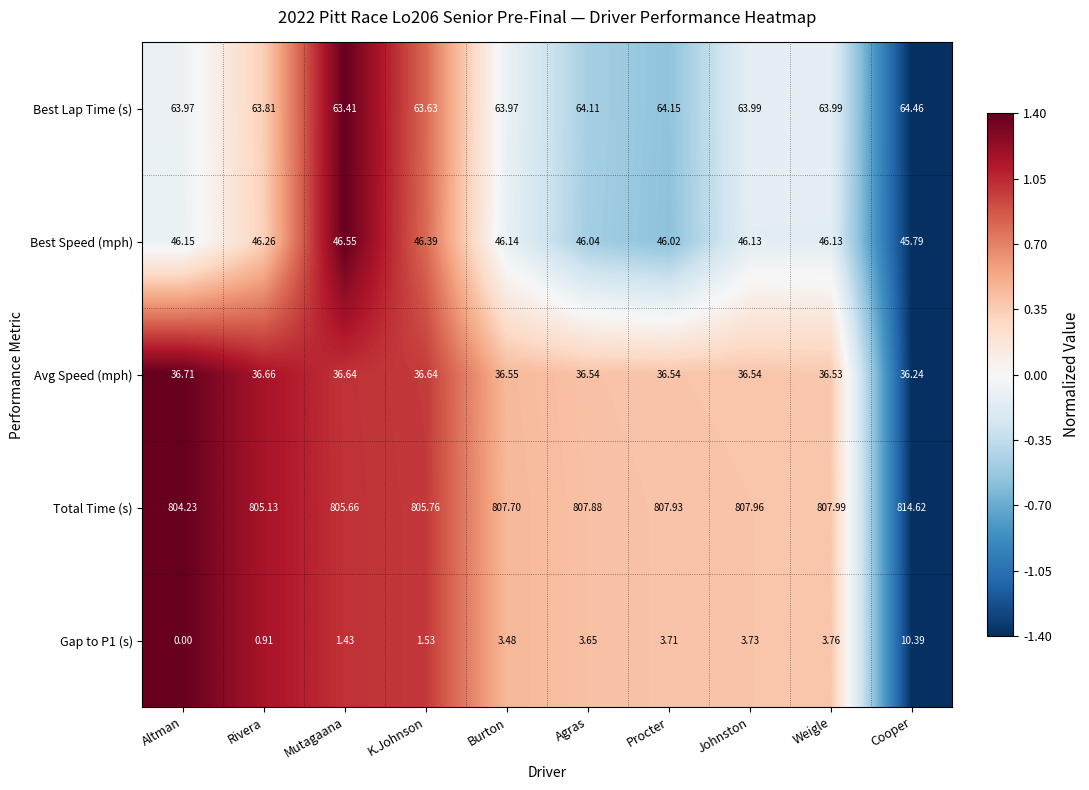

Between Burton and Cooper, which series saw the biggest shift?

Total Time (s)